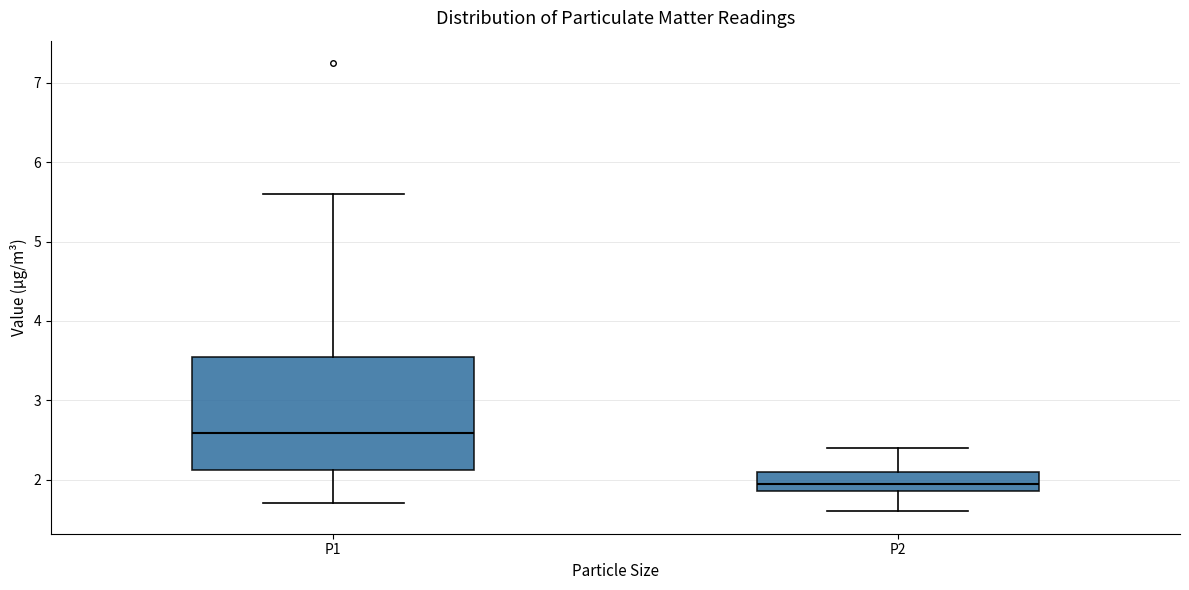

Where is the lower edge of the box for P1 on the y-axis? The values are not printed on the chart, so give them approximately, as read against the axis.

2.1